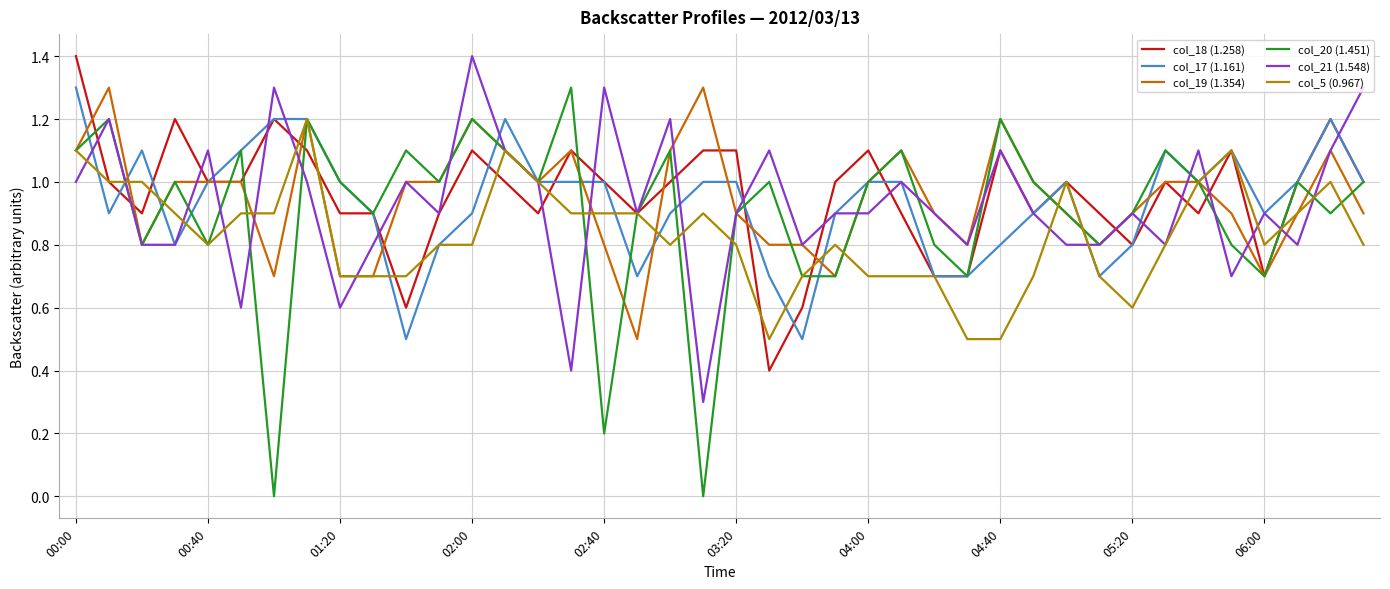

What is the maximum value for col_5 (0.967)?

1.2